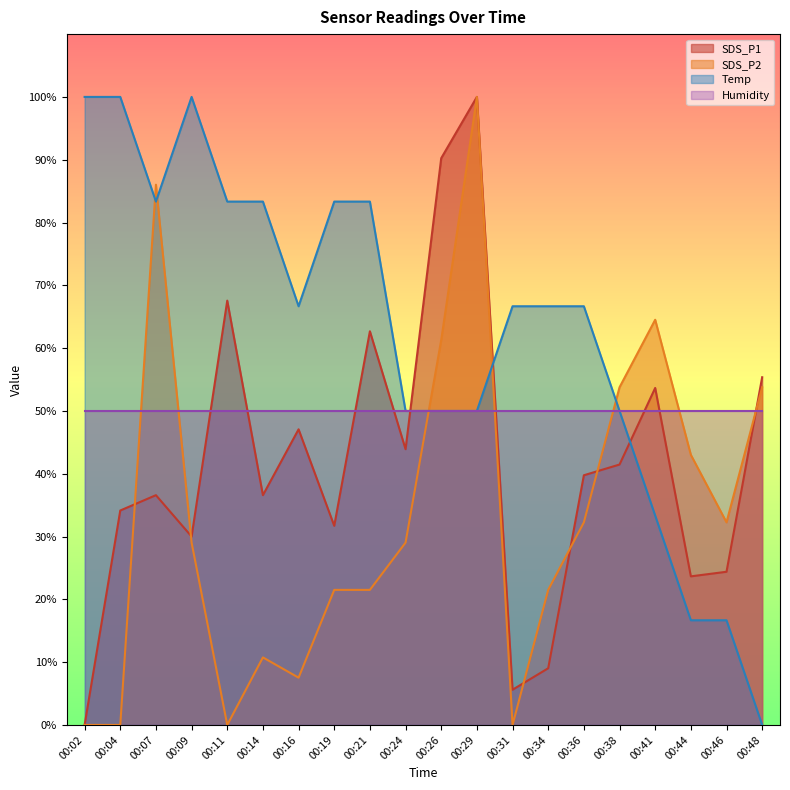

Which category has the lowest value in the SDS_P2 series?

00:02